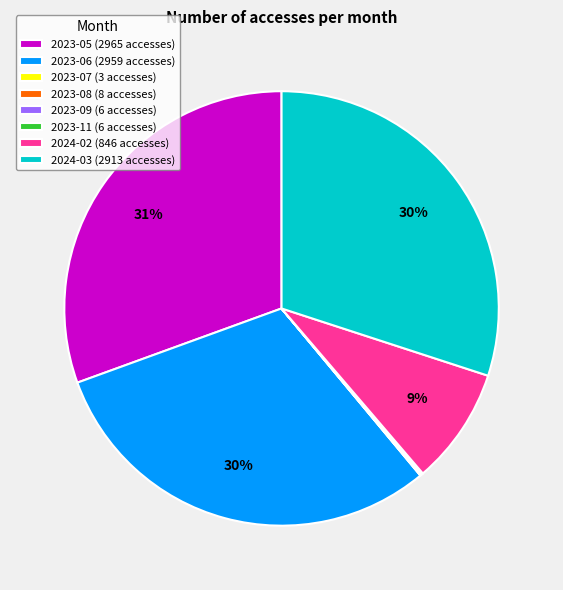

To the nearest percent, what is the average slice percentage?

12%